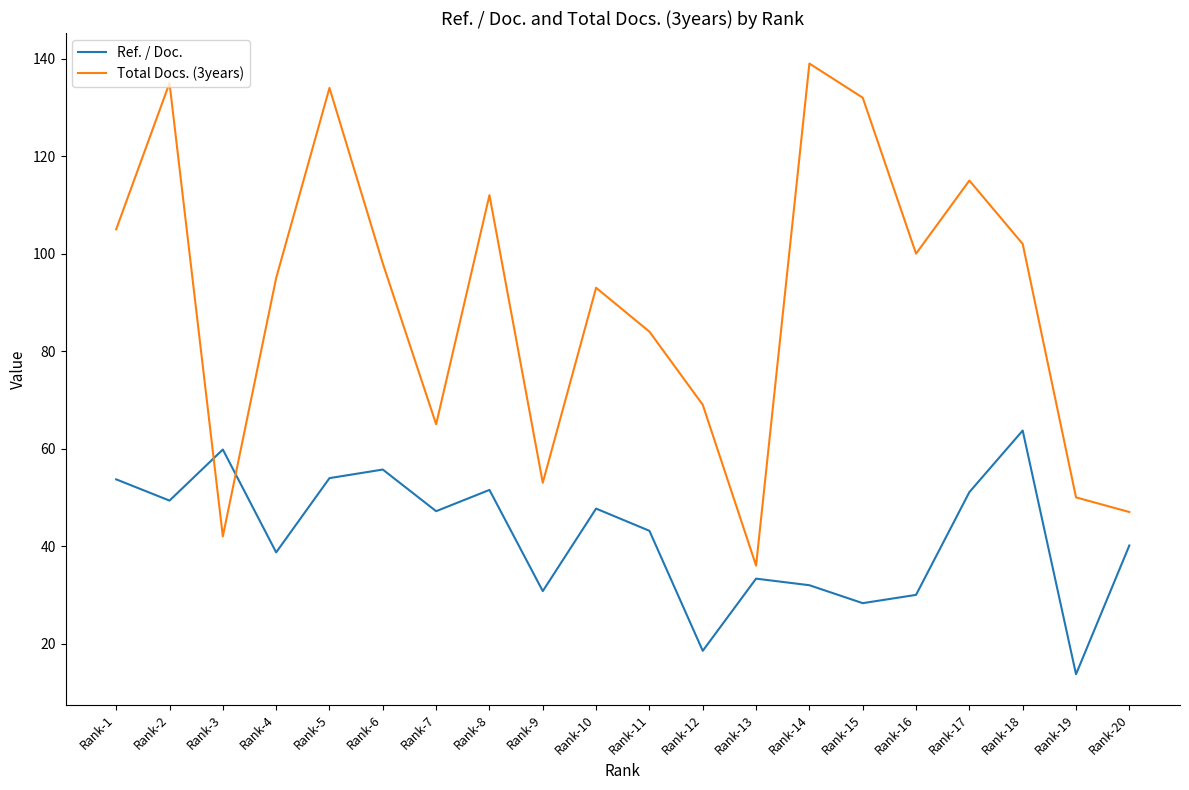

What is the average value of the Ref. / Doc. series?

42.1